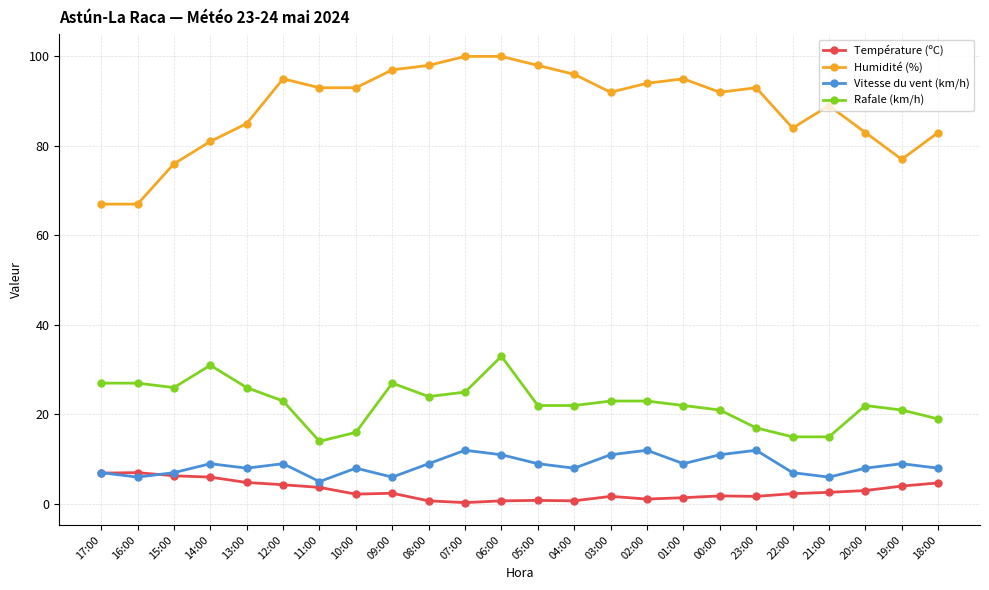

At which category does Vitesse du vent (km/h) reach its first local peak?

14:00